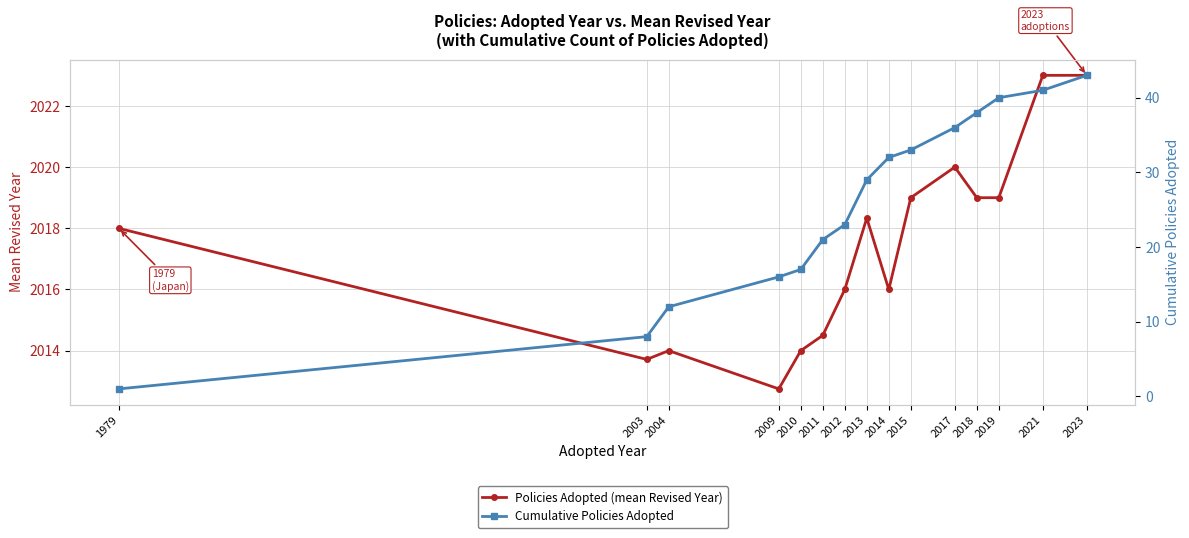

Reading left to right, list all the values displayed in this chart.

Policies Adopted (mean Revised Year): 2018.0	2013.7	2014.0	2012.8	2014.0	2014.5	2016.0	2018.3	2016.0	2019.0	2020.0	2019.0	2019.0	2023.0	2023.0
Cumulative Policies Adopted: 1.0	8.0	12.0	16.0	17.0	21.0	23.0	29.0	32.0	33.0	36.0	38.0	40.0	41.0	43.0